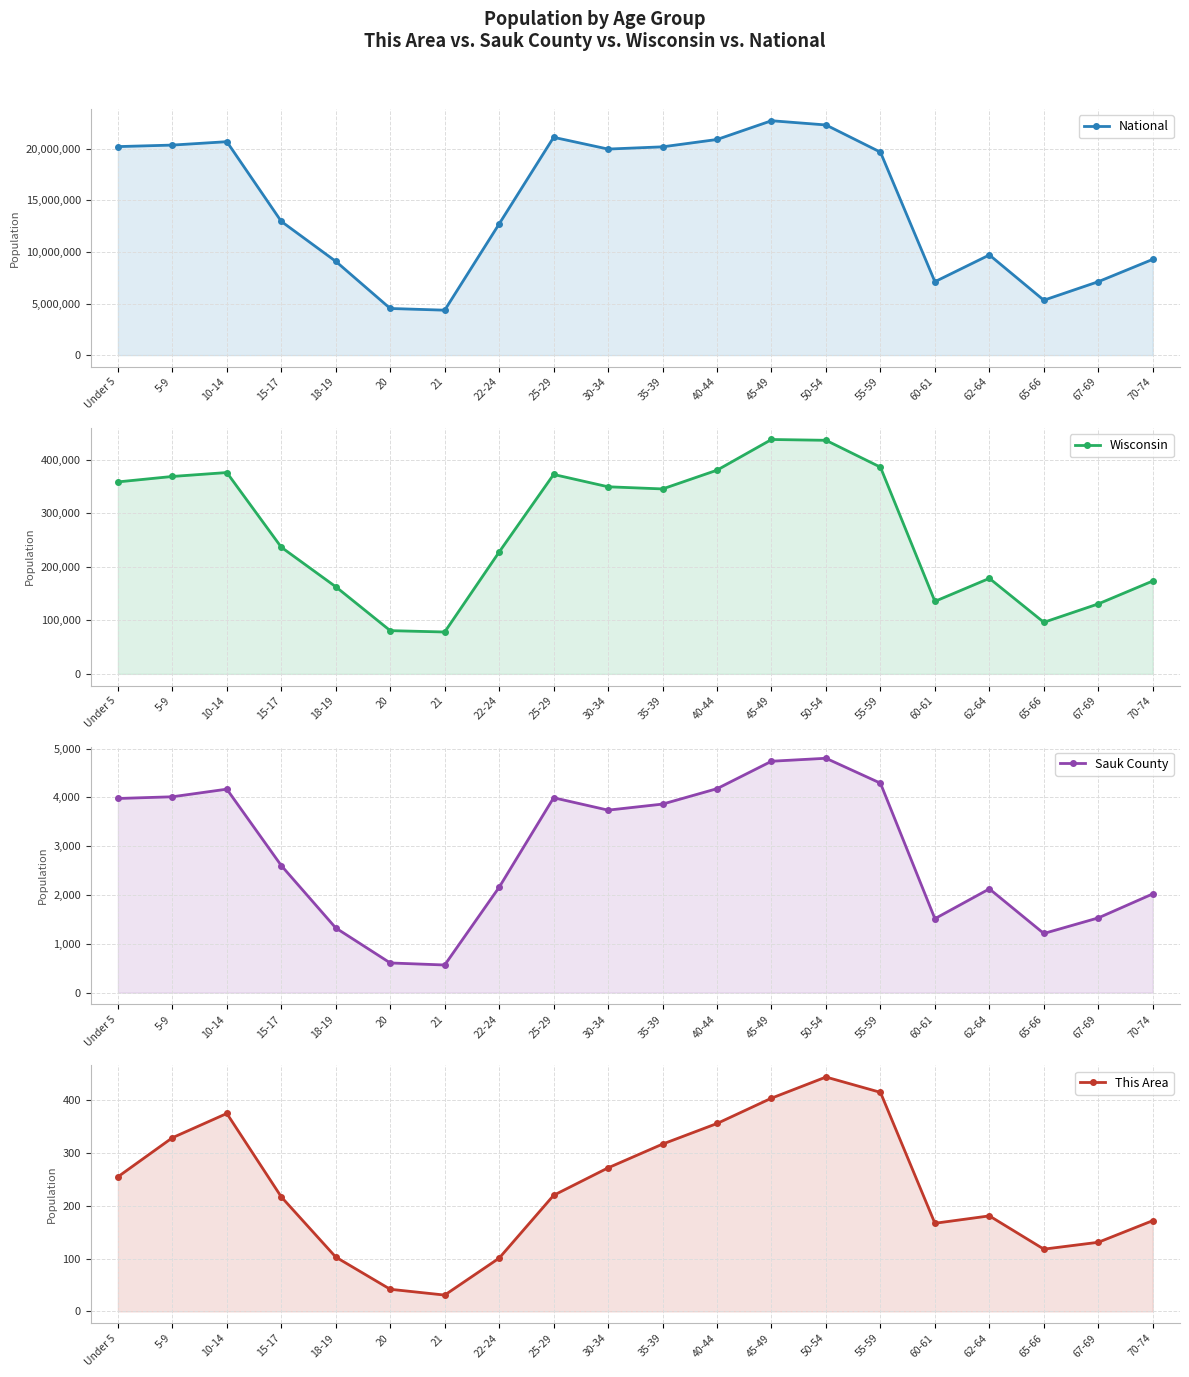

Reading left to right, list all the values displayed in this chart.

National: 20201362	20348657	20677194	12954254	9086089	4519129	4354294	12712576	21101849	19962099	20179642	20890964	22708591	22298125	19664805	7113727	9704197	5319902	7115361	9278166
Wisconsin: 358443	368617	375927	236505	162704	80763	78216	227573	372347	349347	345328	380338	437627	436126	385986	135437	178388	96316	130713	173467
Sauk County: 3979	4014	4170	2604	1326	609	567	2160	3994	3740	3864	4180	4742	4803	4293	1516	2127	1213	1532	2024
This Area: 255	329	375	217	103	42	31	101	220	272	317	356	404	444	415	167	181	118	131	172